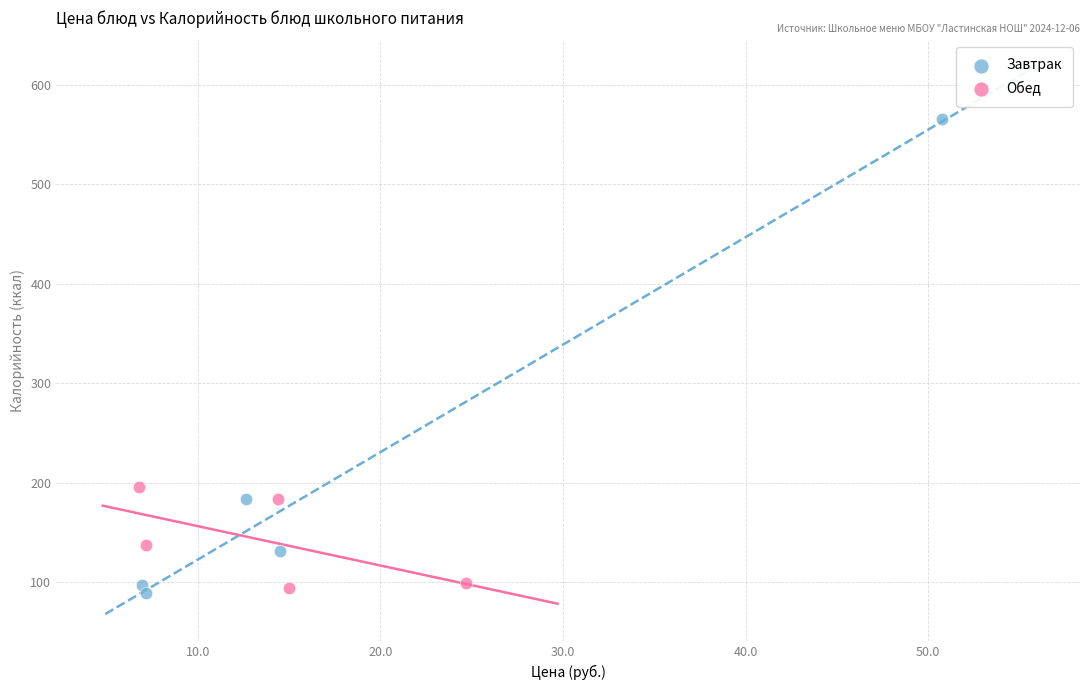

Which series reaches the maximum Y coordinate?

Завтрак